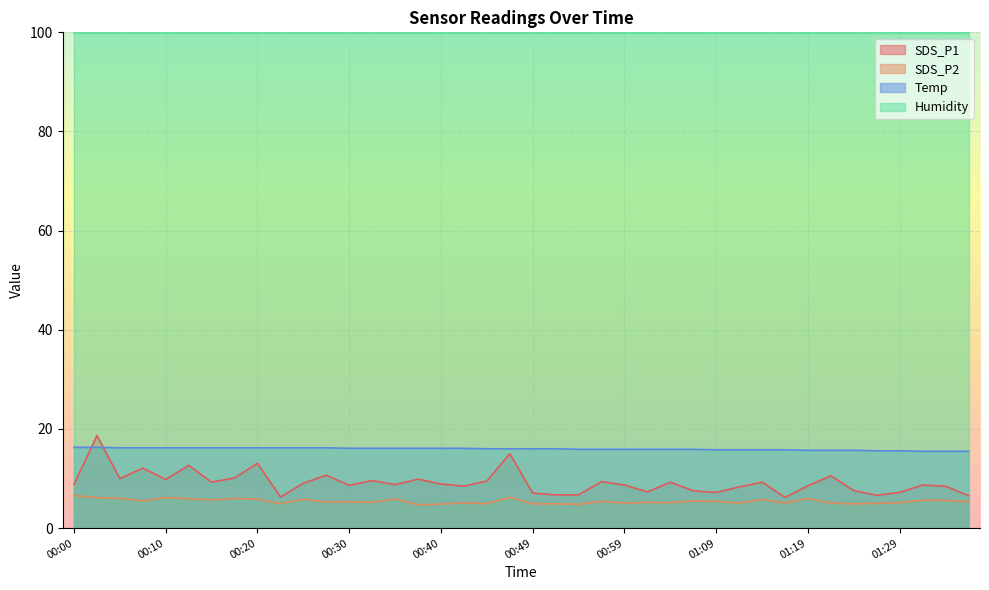

Which series has the largest total across all categories?

Humidity